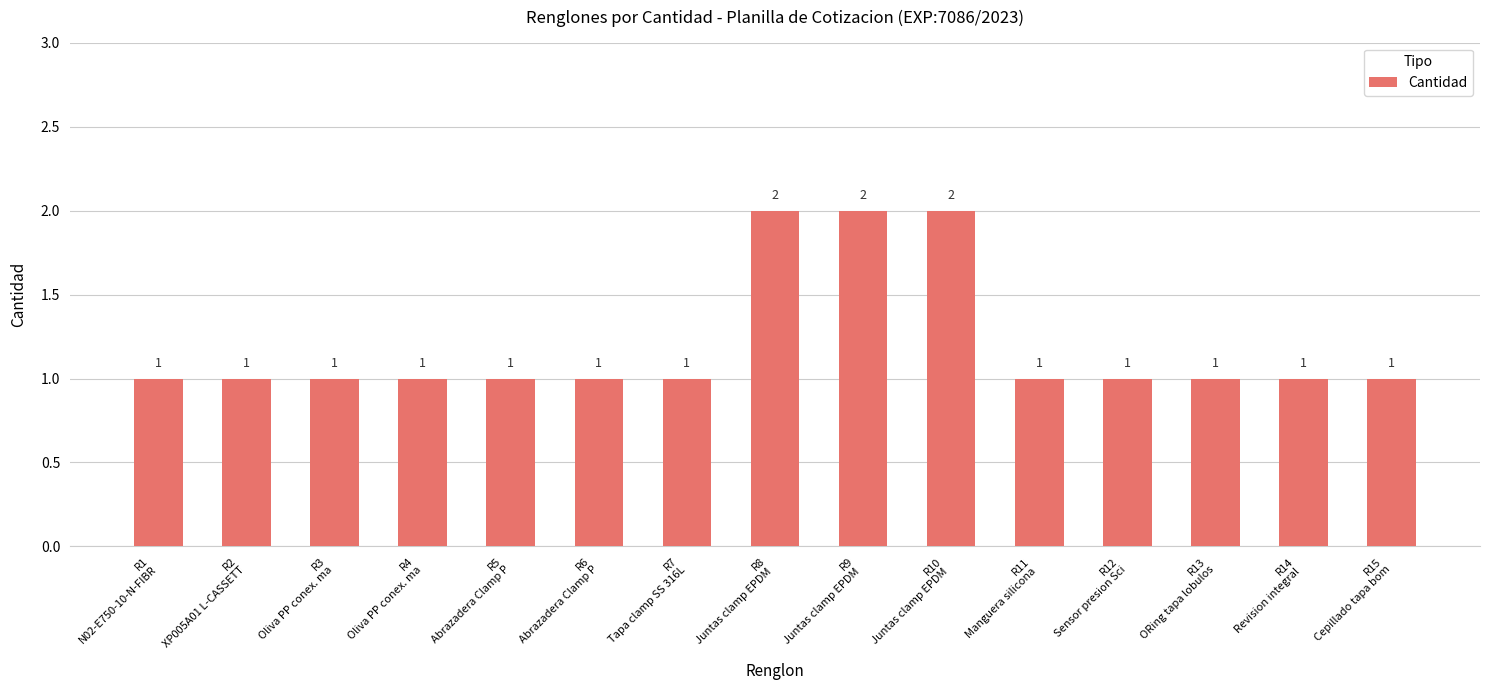

What is the difference between the values at R10
Juntas clamp EPDM  and R12
Sensor presion Sci?

1